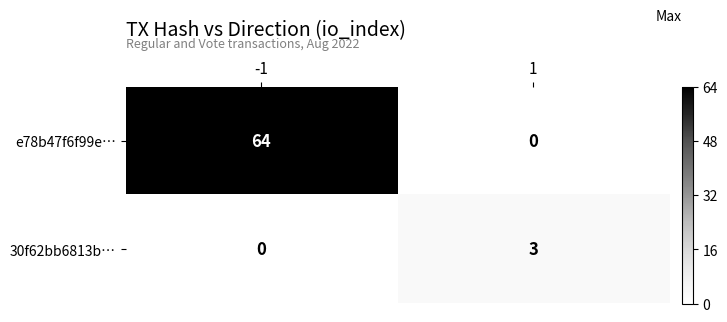

What is the difference between the e78b47f6f99e… values at -1 and 1?

64